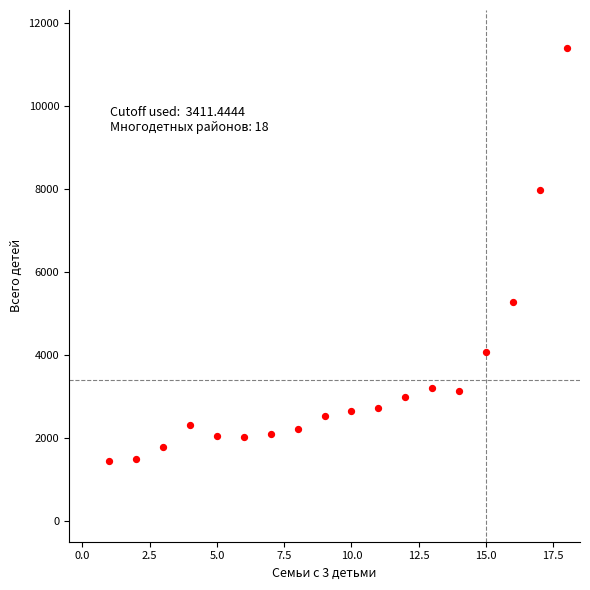

What is the range of X values (max minus min)?

17